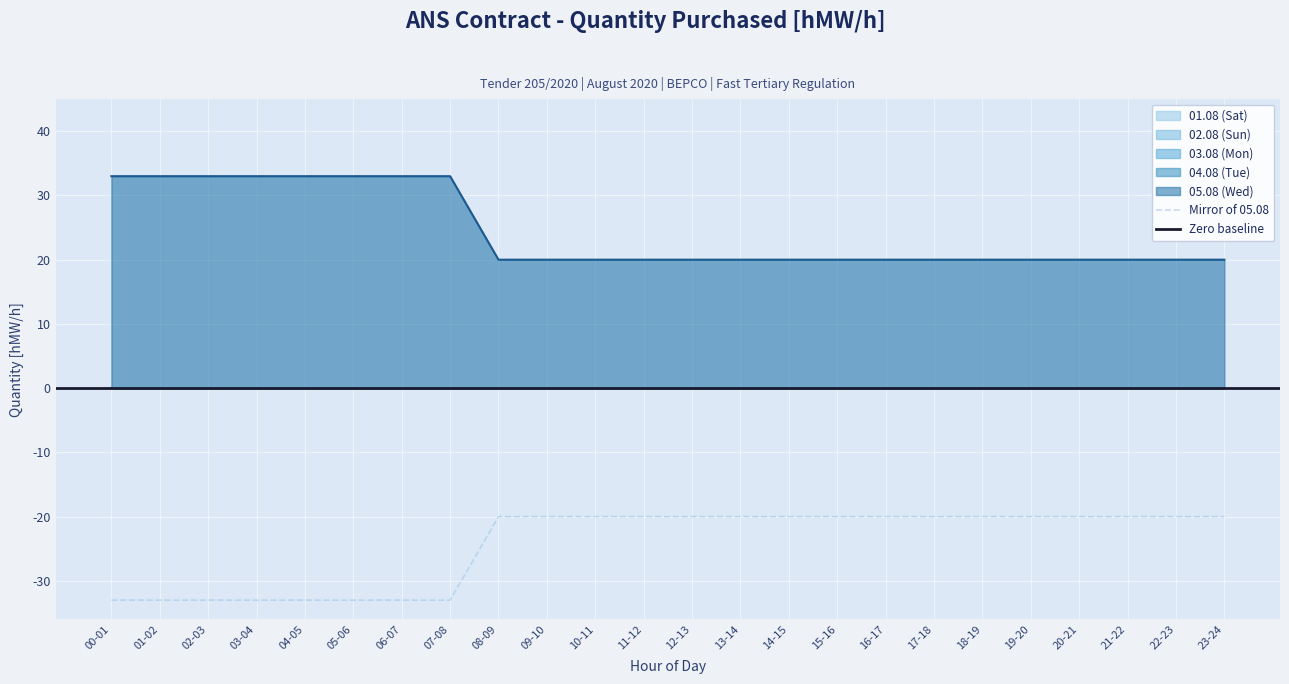

Rank the series by their maximum value, from lowest to highest.

01.08 (Sat), 02.08 (Sun), 03.08 (Mon), 04.08 (Tue), 05.08 (Wed)